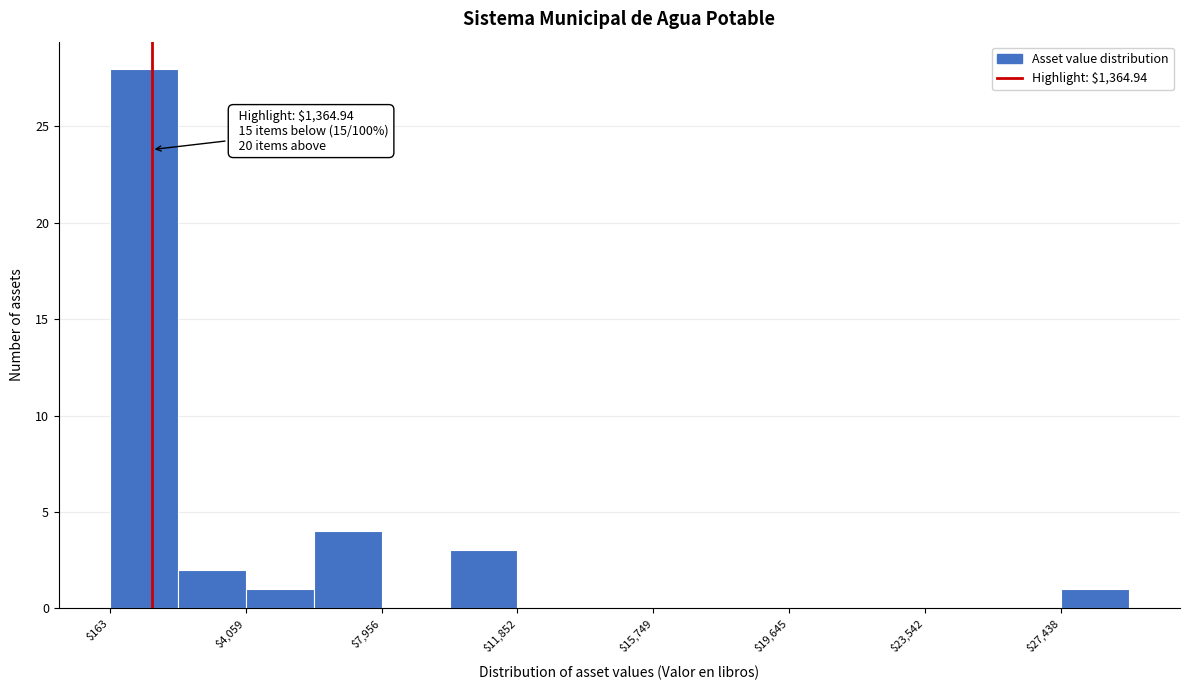

Read against the x-axis, roughly where is the centre of the tallest bar?

1000